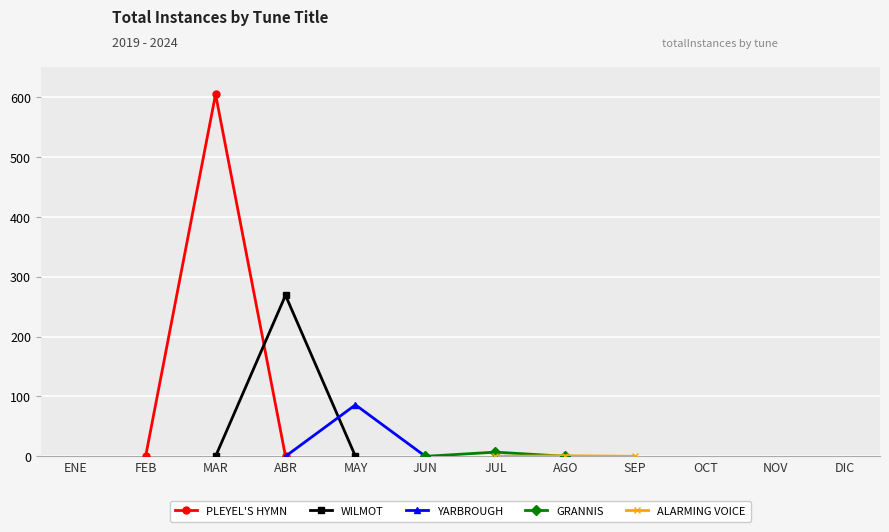

The PLEYEL'S HYMN series shows 0 at FEB. True or false?

True